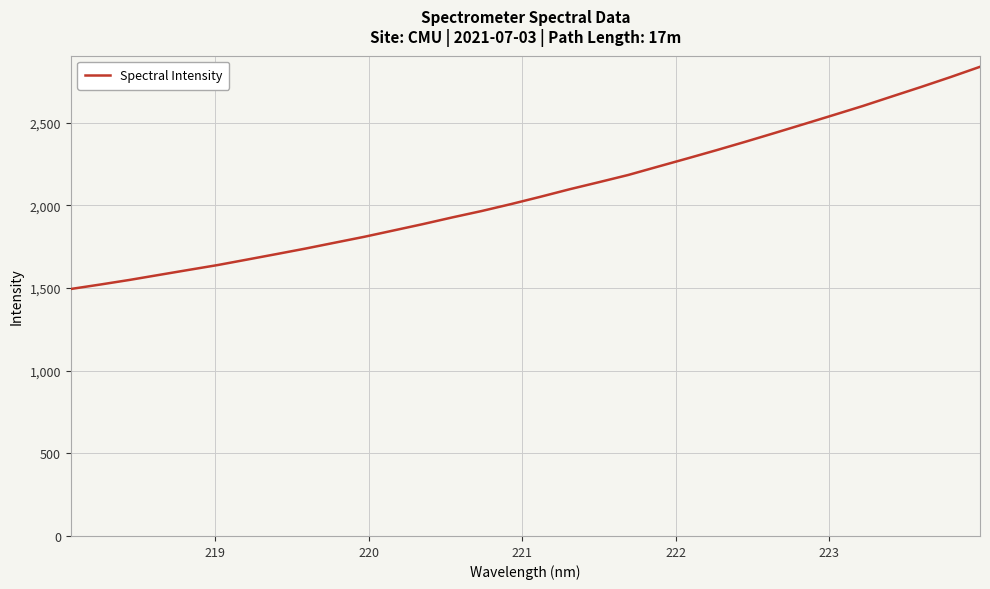

What is the minimum value shown in the chart?

1493.7